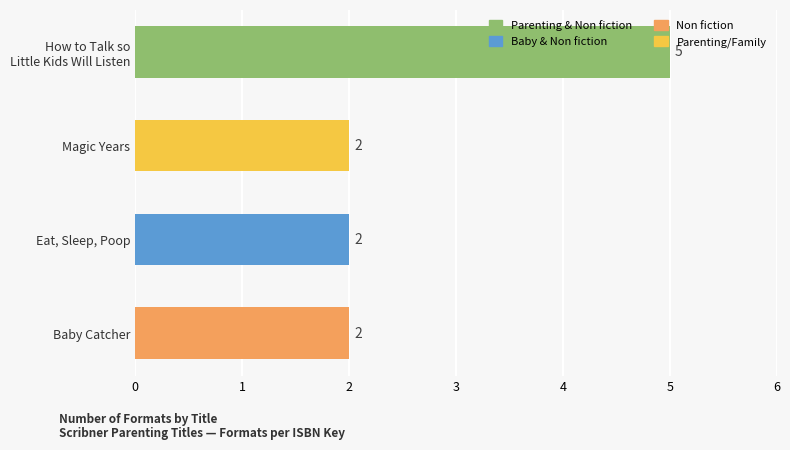

Are the bars grouped side by side (vs. stacked)?

No